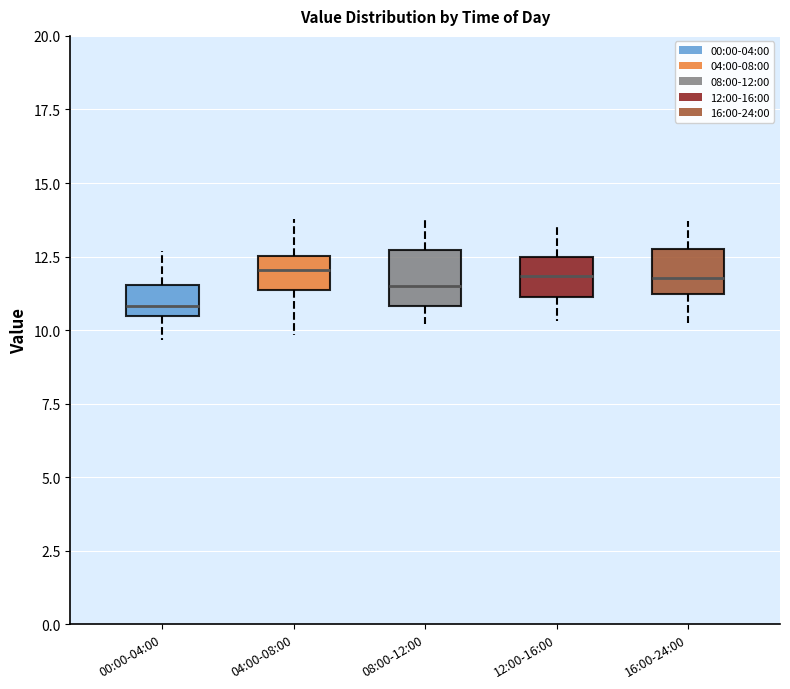

Where is the upper edge of the box for 16:00-24:00 on the y-axis? The values are not printed on the chart, so give them approximately, as read against the axis.

13.0